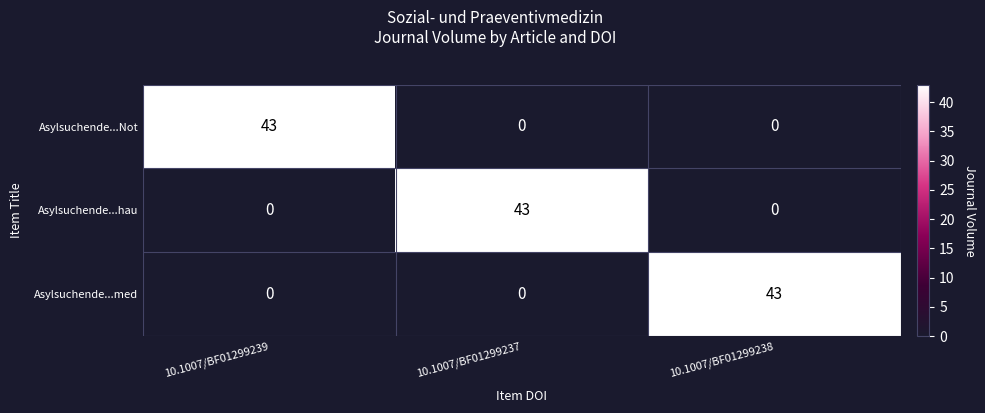

What is the difference between the maximum and minimum values in the Asylsuchende...hau series?

43